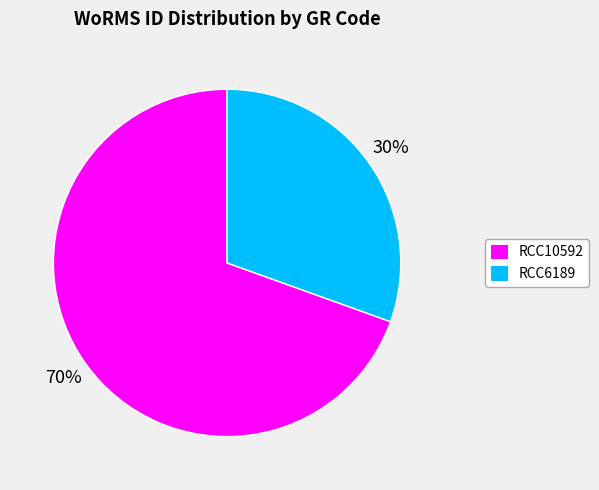

Count the number of slices in the pie.

2